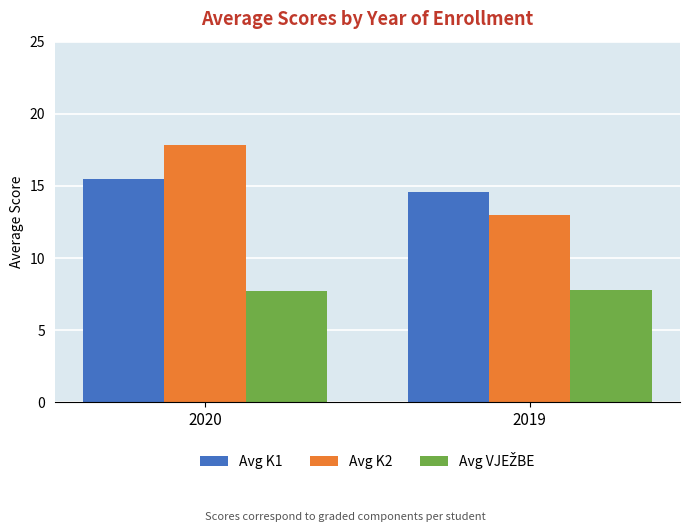

How many distinct data groups are displayed?

3